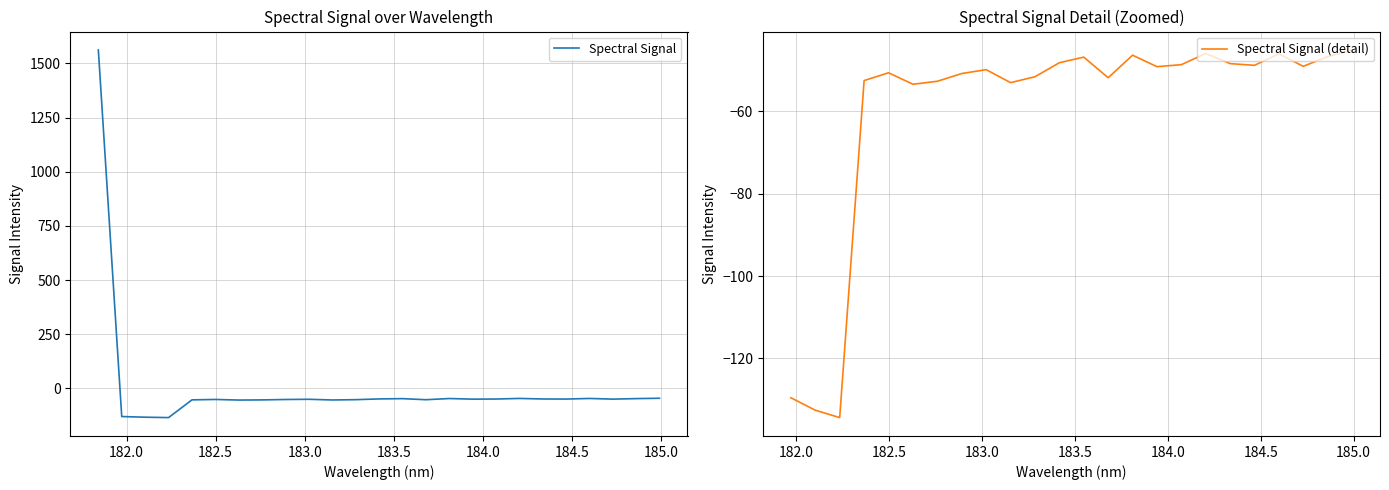

What is the minimum value for Spectral Signal?

-134.4